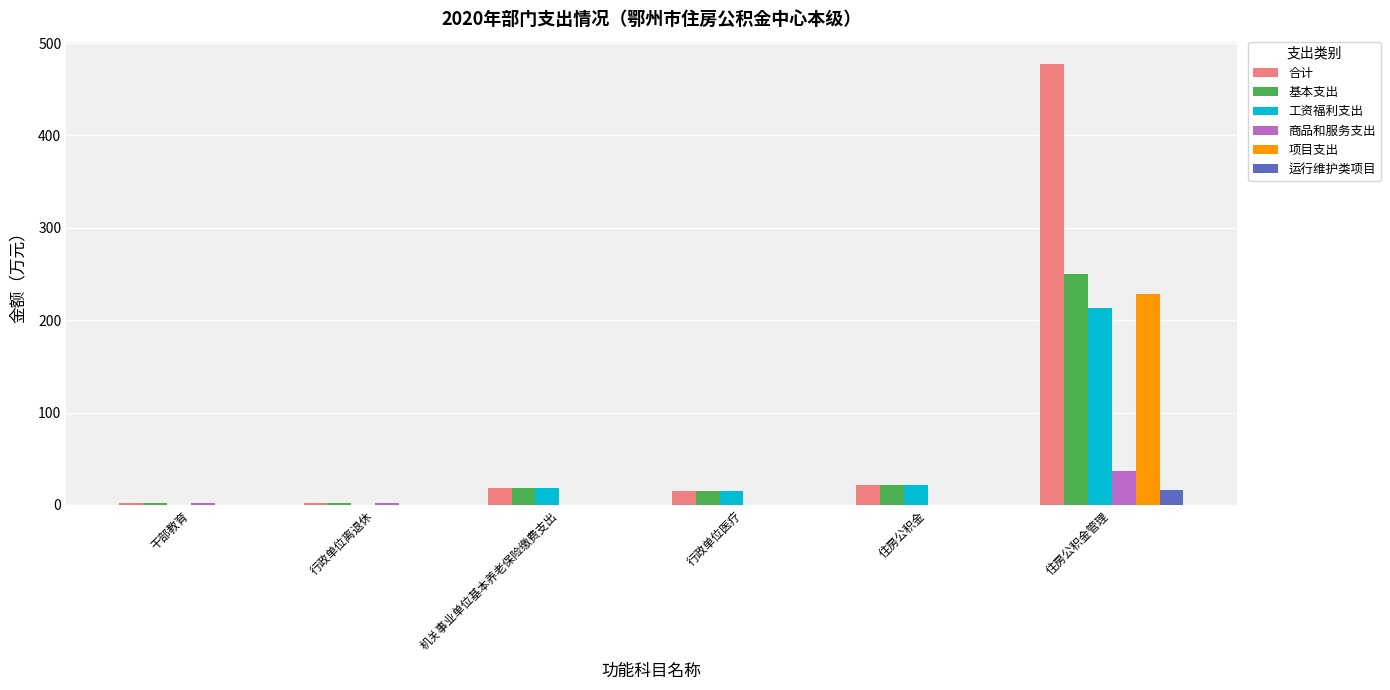

Which category has the highest value across all series?

住房公积金管理